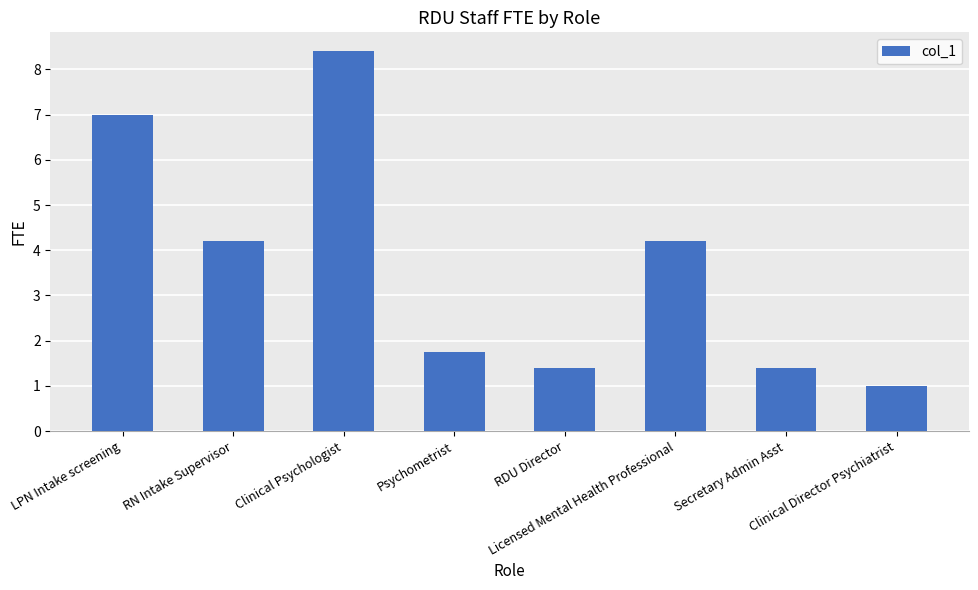

What is the sum of all values?

29.4